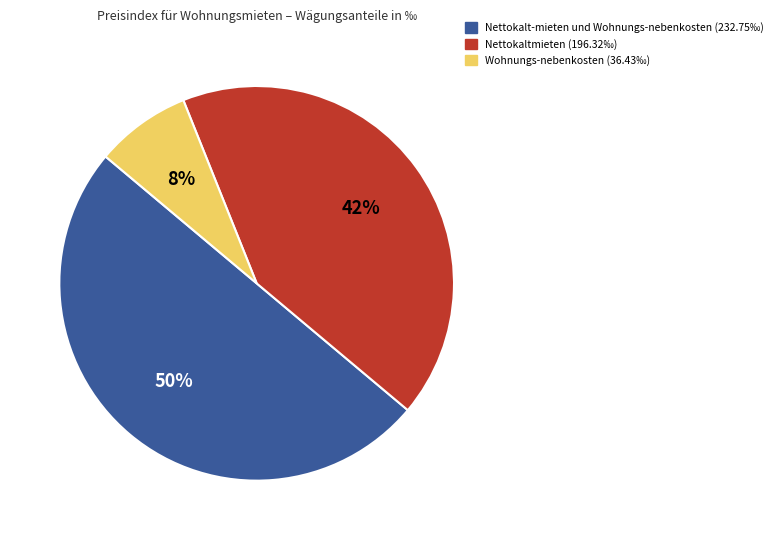

Which slice is the largest?

Nettokalt-mieten und Wohnungs-nebenkosten